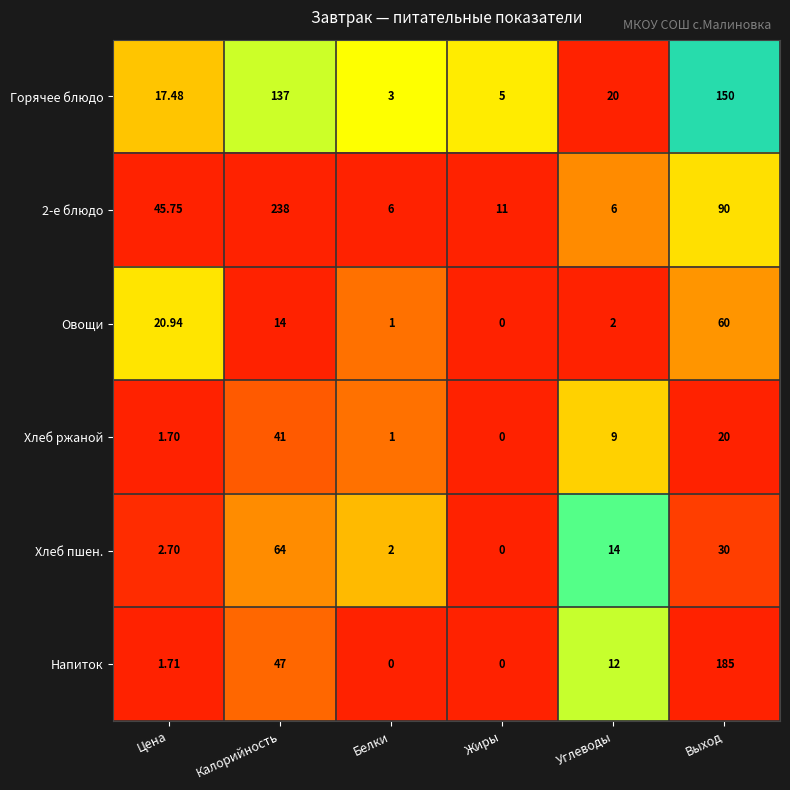

What is the difference between the highest and lowest values at Белки?

6.0